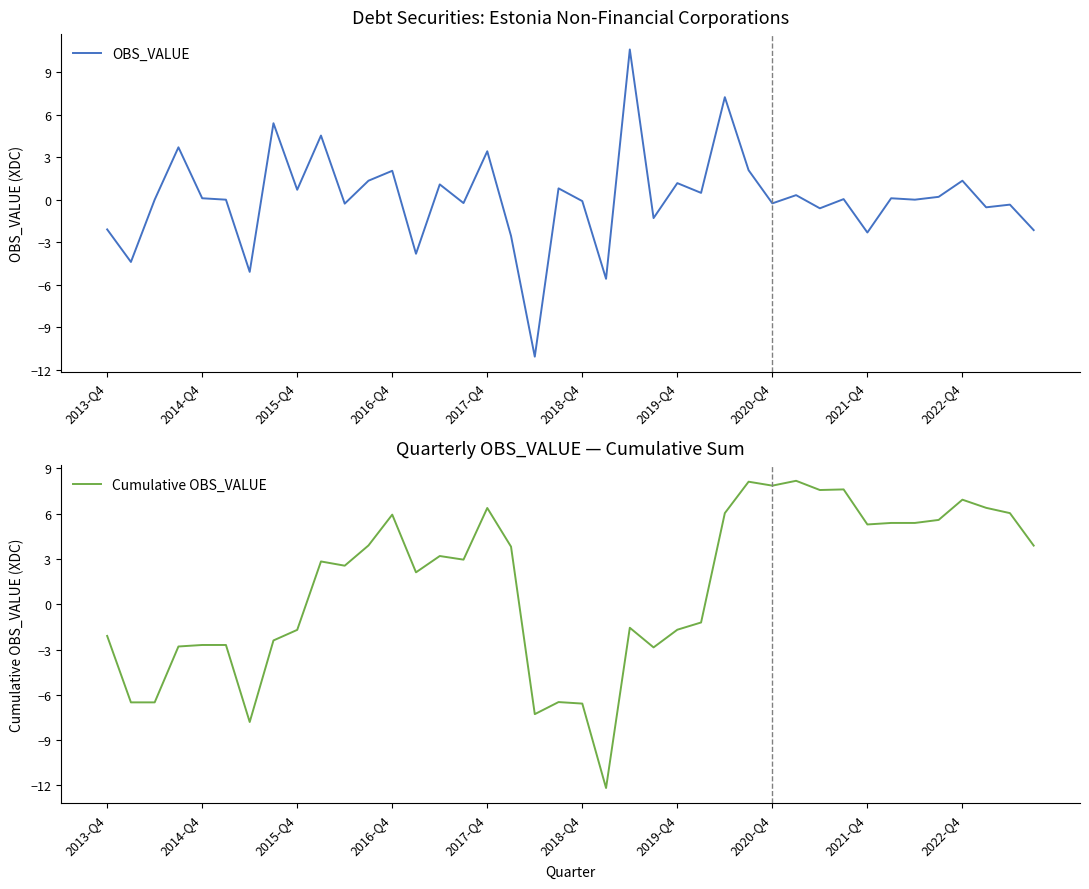

True or false: OBS_VALUE and Cumulative OBS_VALUE intersect in this chart.

True